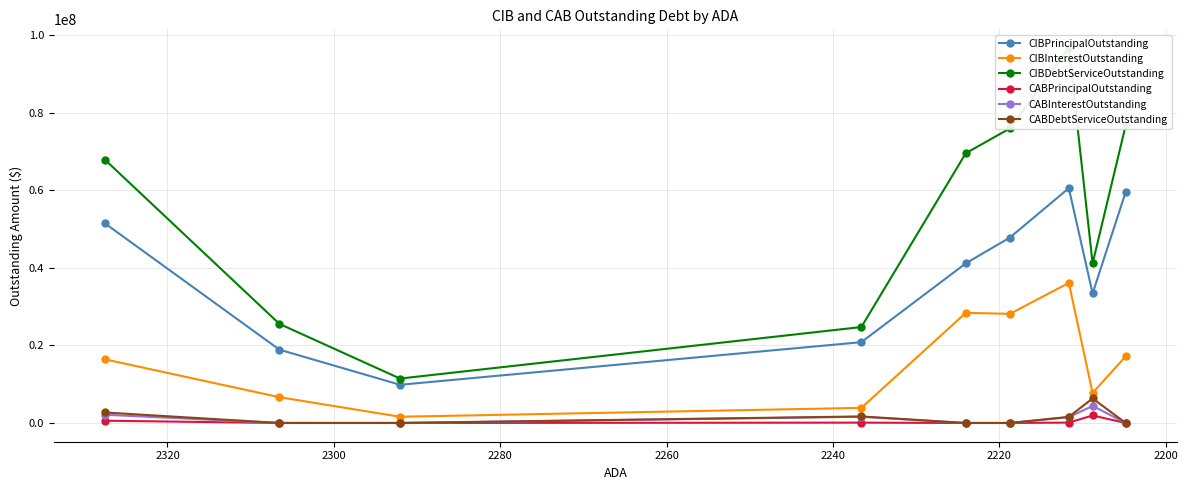

Reading left to right, list all the values displayed in this chart.

CIBPrincipalOutstanding: 51455000.0	18905000.0	9850000.0	20845000.0	41180000.0	47832000.0	60565000.0	33420000.0	59600000.0
CIBInterestOutstanding: 16408013.8	6648348.5	1606350.0	3898224.7	28410705.9	28143907.6	36128694.3	7738783.8	17198885.0
CIBDebtServiceOutstanding: 67863013.8	25553348.4	11456350.0	24743224.7	69590705.8	75975907.6	96693694.3	41158783.8	76798885.0
CABPrincipalOutstanding: 585000.0	0.0	0.0	89991.9	0.0	0.0	101810.6	1929446.9	0.0
CABInterestOutstanding: 2120000.0	0.0	0.0	1595008.1	0.0	0.0	1473189.4	4400553.0	0.0
CABDebtServiceOutstanding: 2705000.0	0.0	0.0	1685000.0	0.0	0.0	1575000.0	6330000.0	0.0